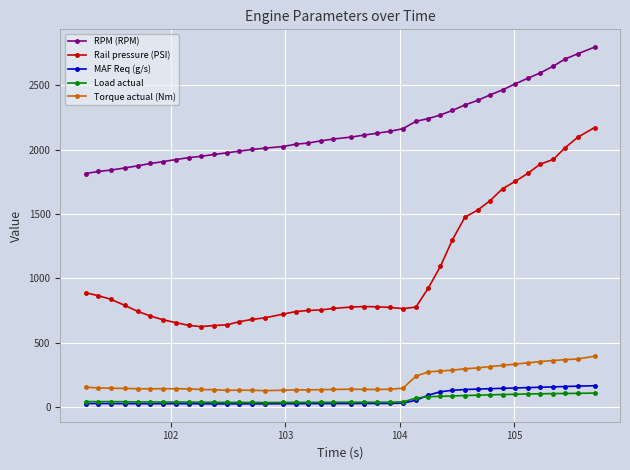

What is the value of the Rail pressure (PSI) point at the 14th from the left?

681.2